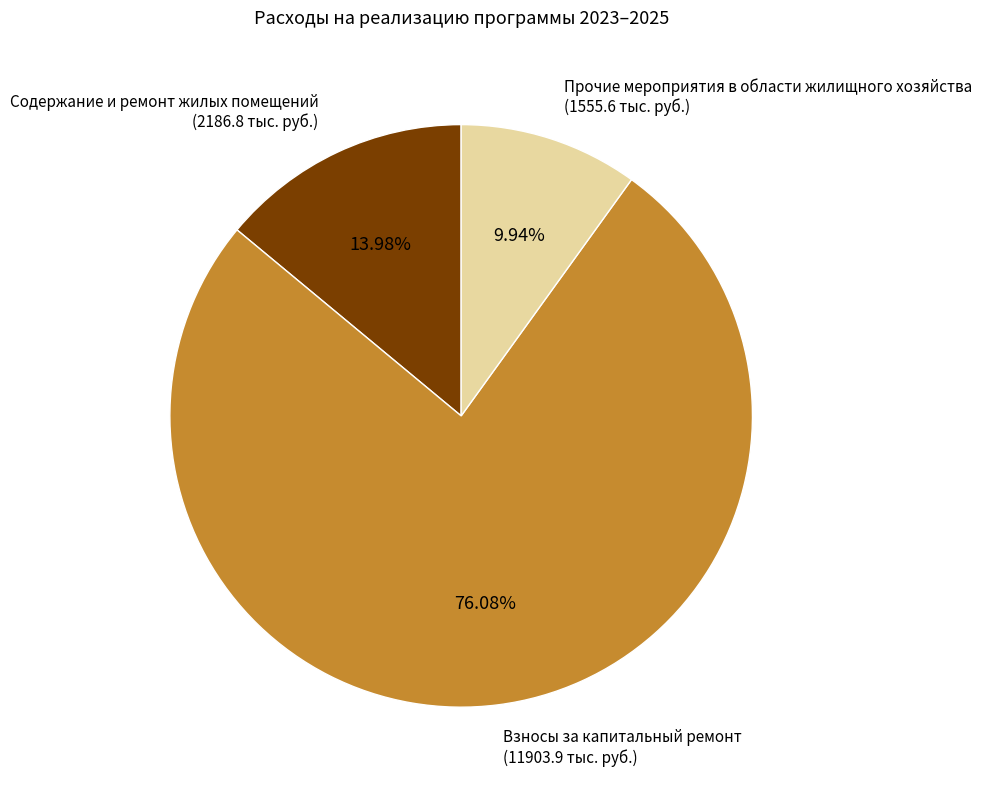

How many slices are in this pie chart?

3